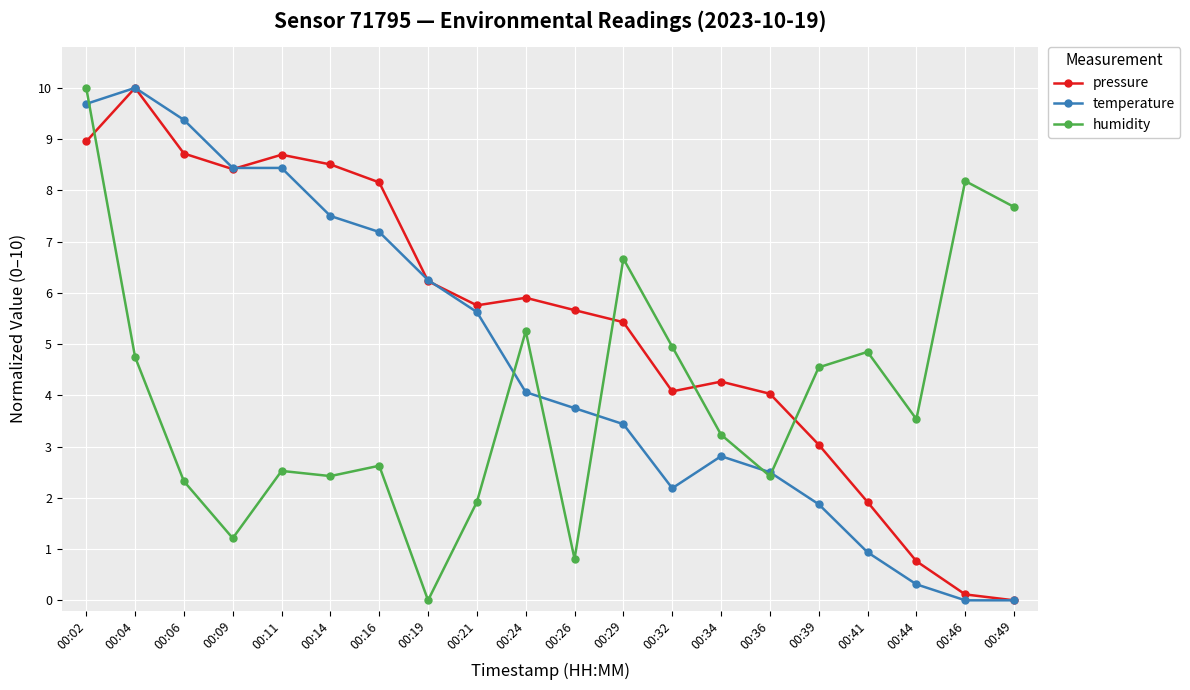

What is the average value of the humidity series?

4.0